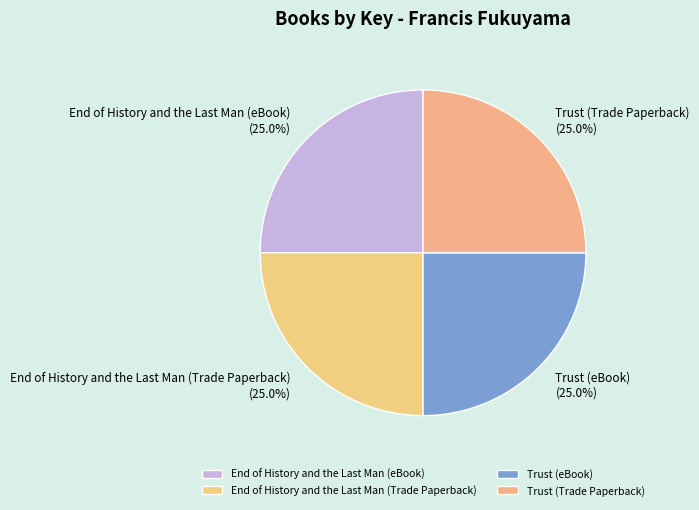

What percentage is NOT represented by Trust (Trade Paperback)?

75.0%